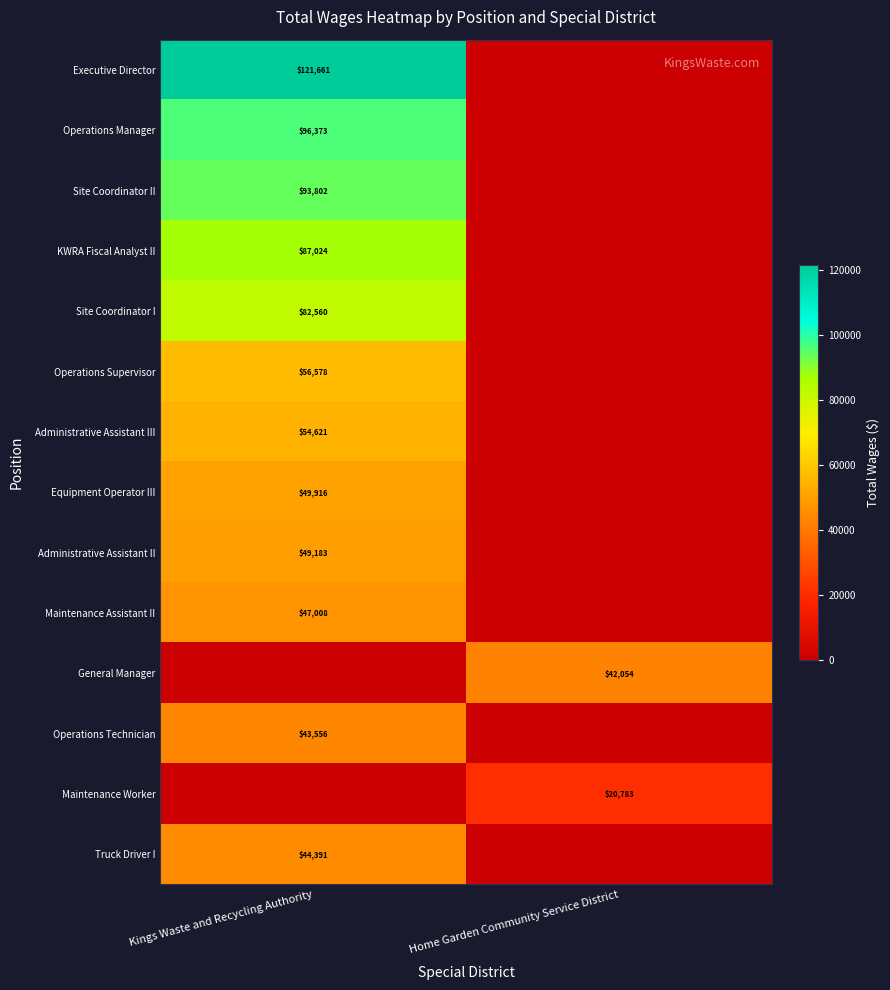

The Operations Supervisor series shows 12286 at Kings Waste and Recycling Authority. True or false?

False